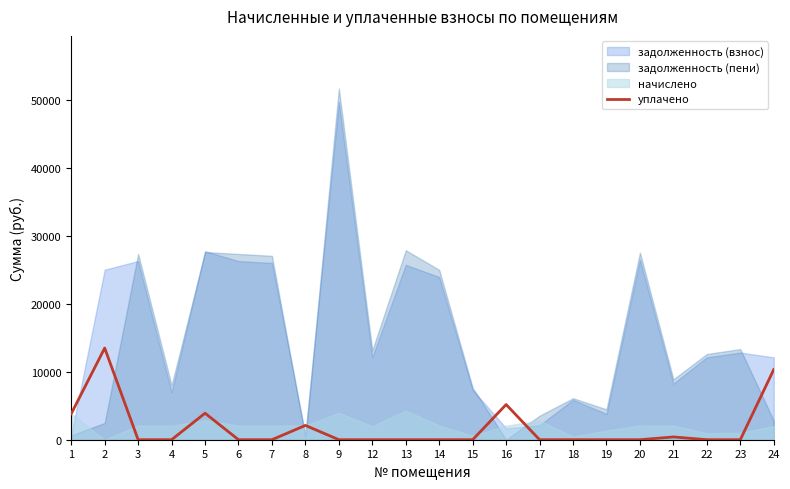

What is the highest value of the уплачено series?

13508.0